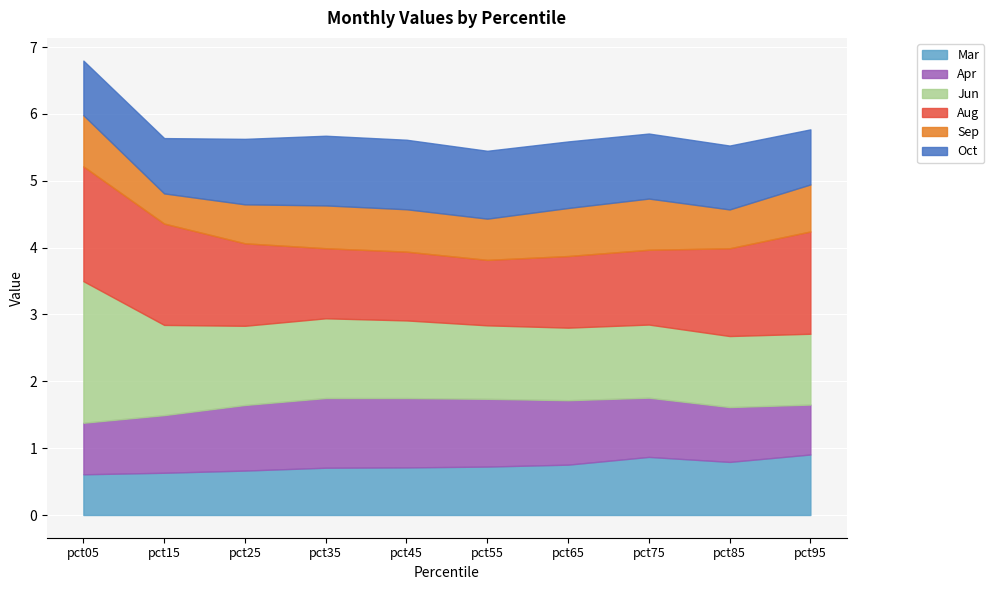

True or false: Sep has a value of 0.7 at pct95.

True